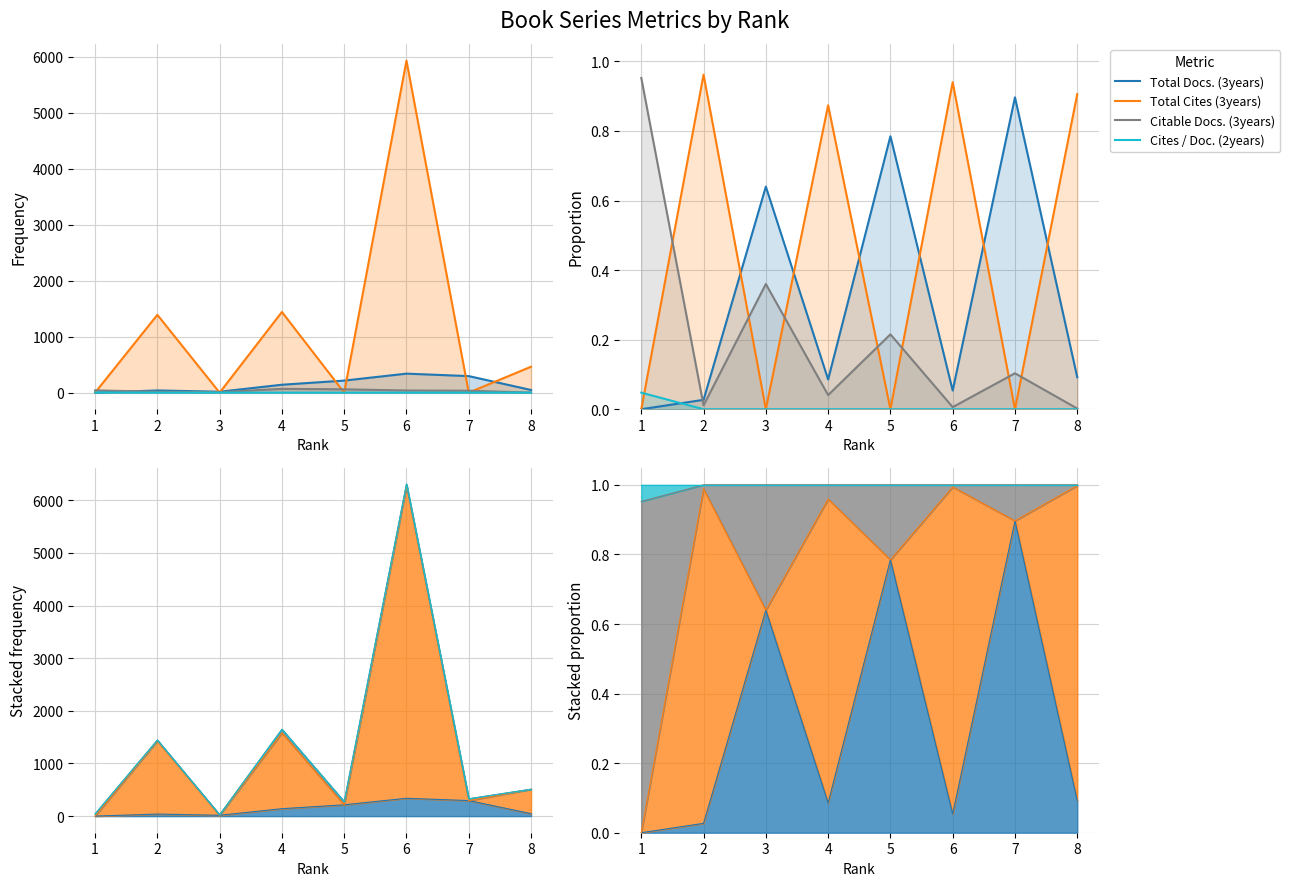

What is the total value across all series at 4?

1.0